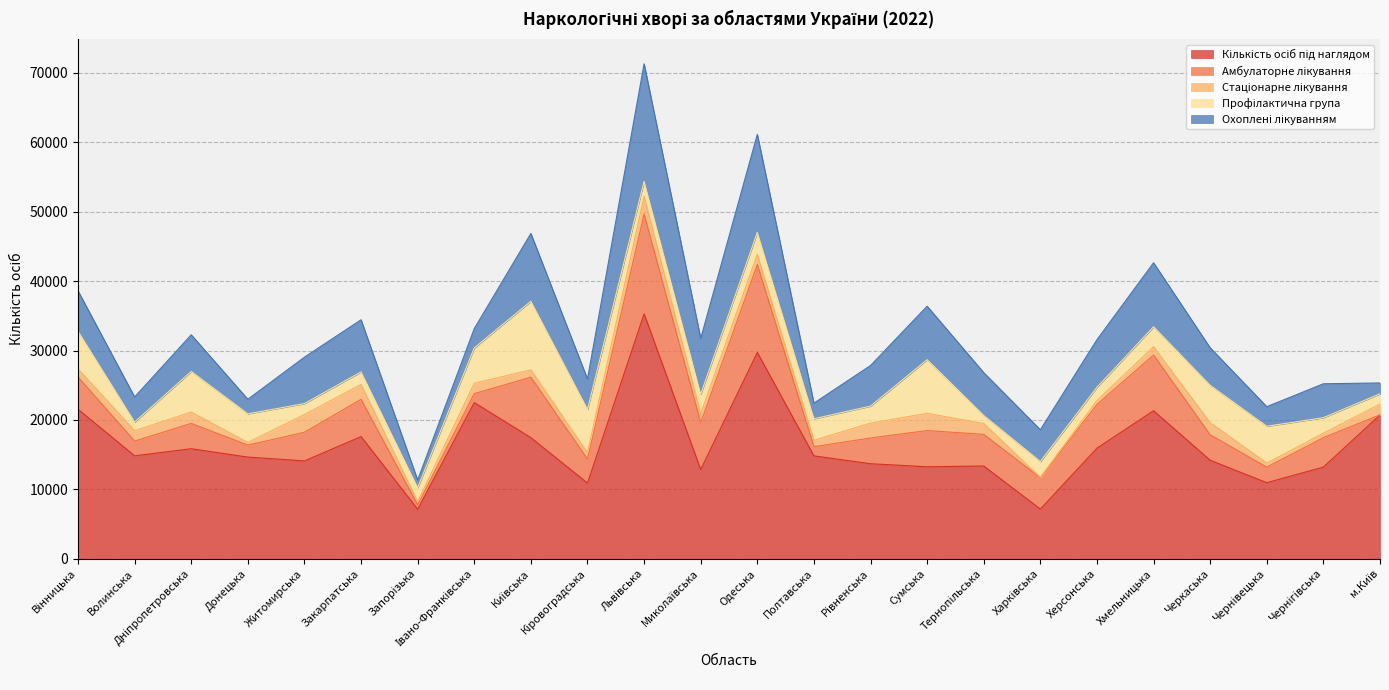

Which category has the highest value in the Амбулаторне лікування series?

Львівська